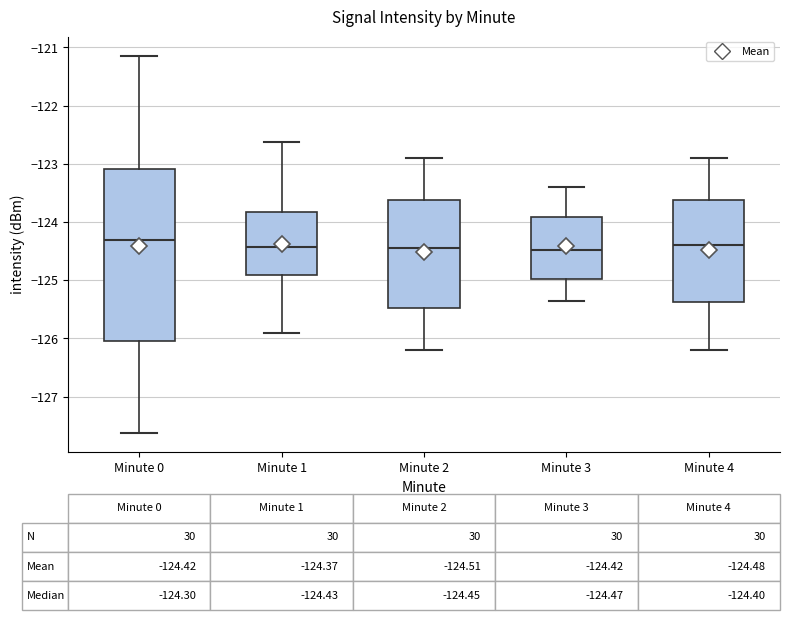

Which box is the tallest, from its lower edge to its upper edge?

Minute 0